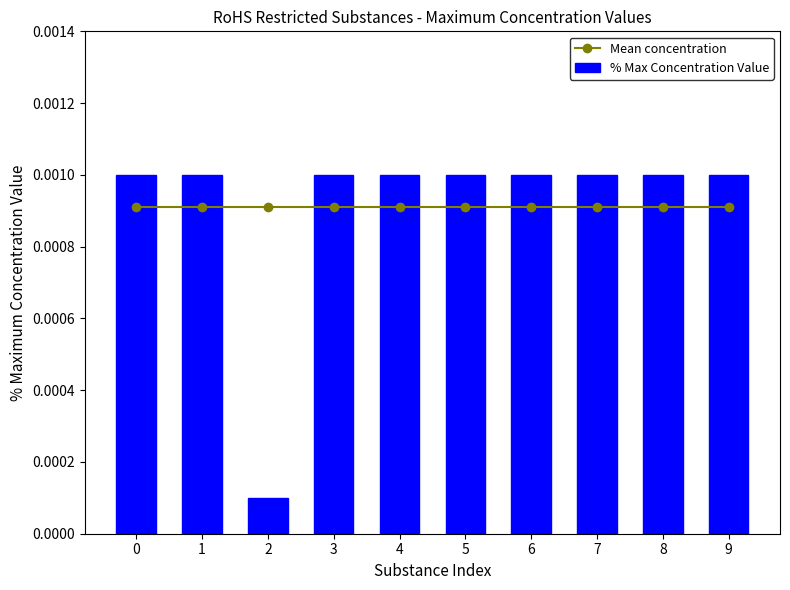

Count the % Max Concentration Value values in the range 0 to 1.

10